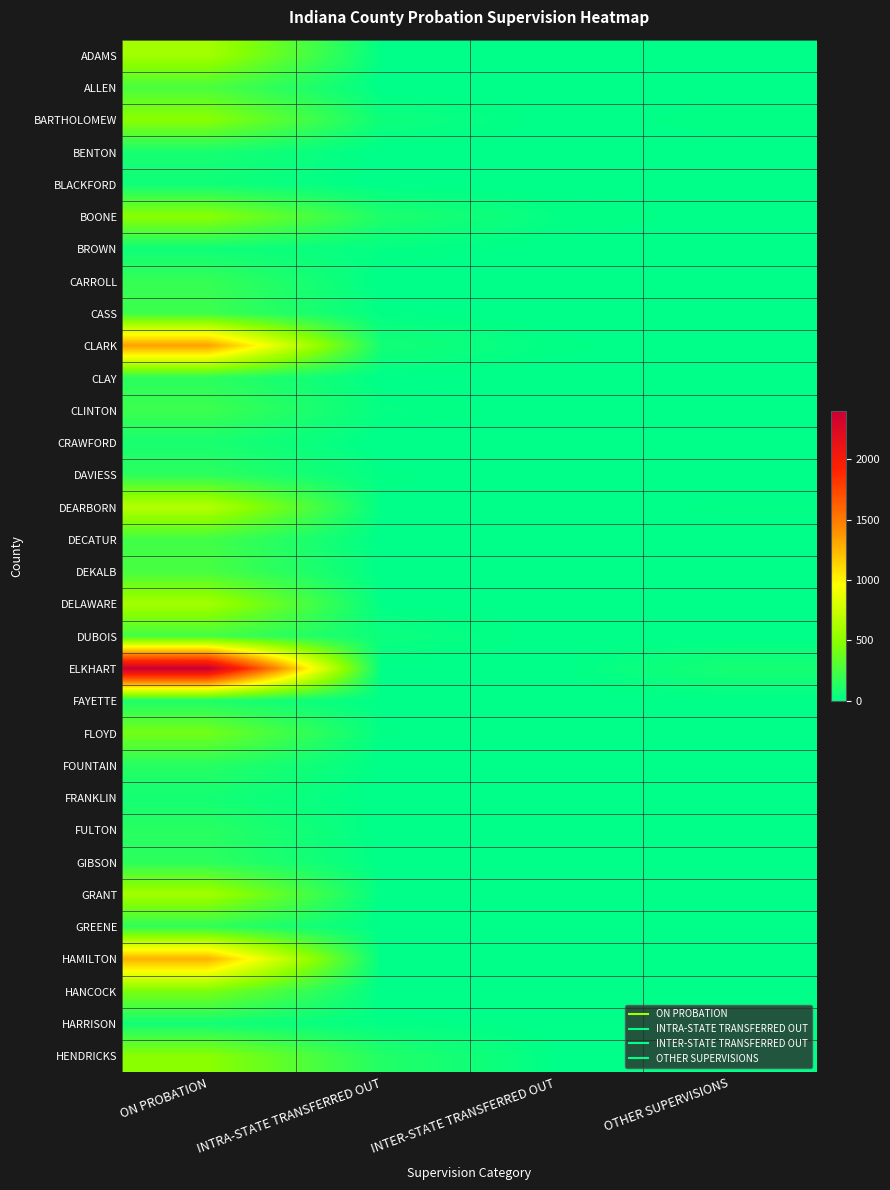

At which category is the sum across all series the highest?

ON PROBATION